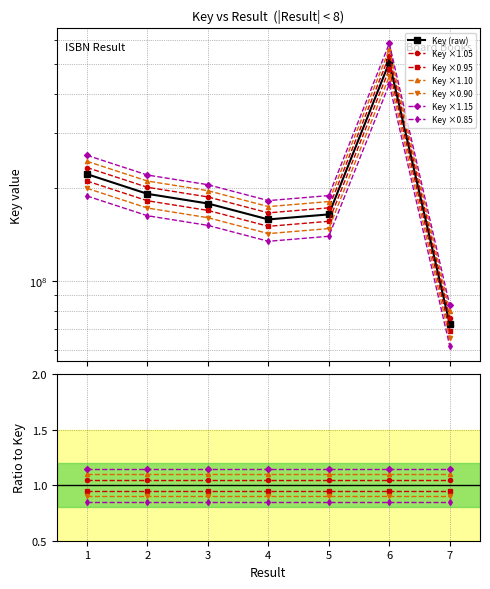

True or false: the data has more than 1 interior local peaks.

False